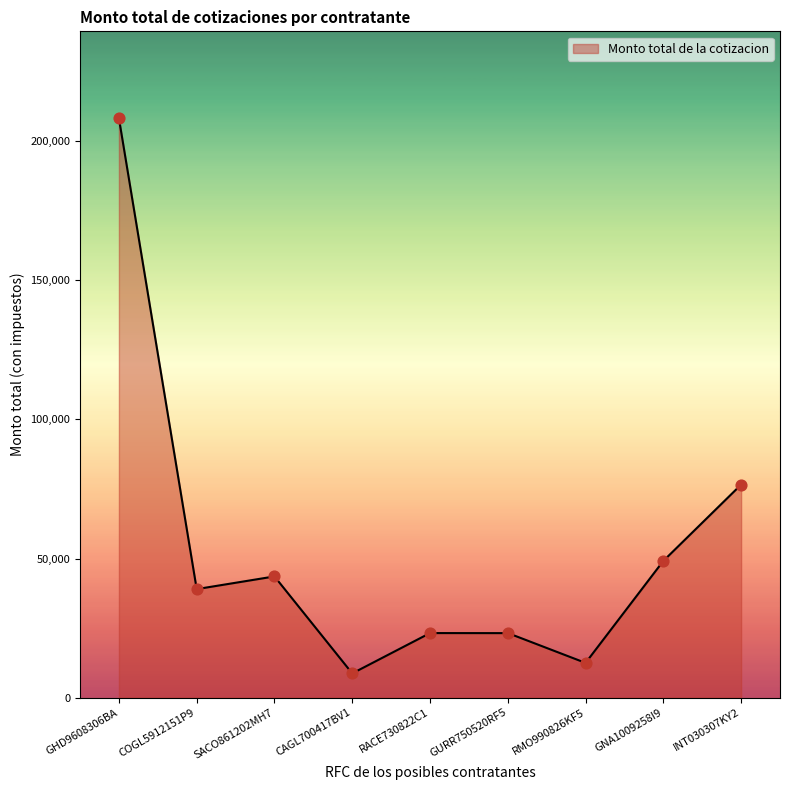

Approximately how many times larger is the value at SACO861202MH7 compared to INT030307KY2?

0.6